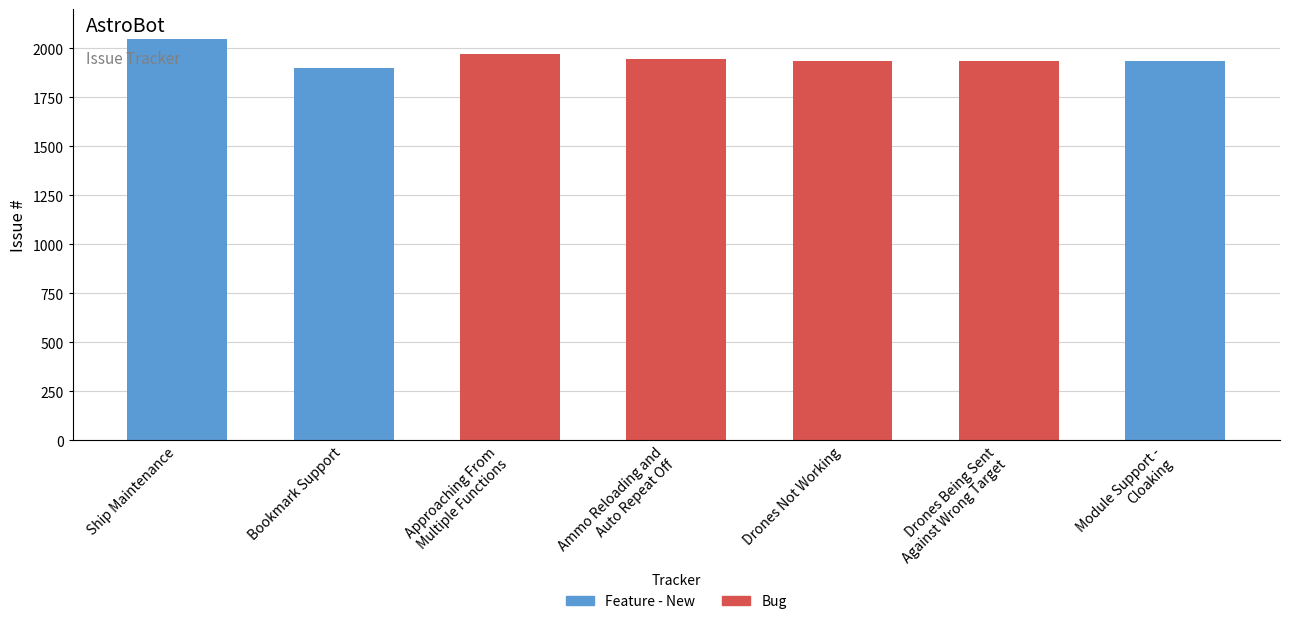

What is the value of the 2nd bar from the left?

1899